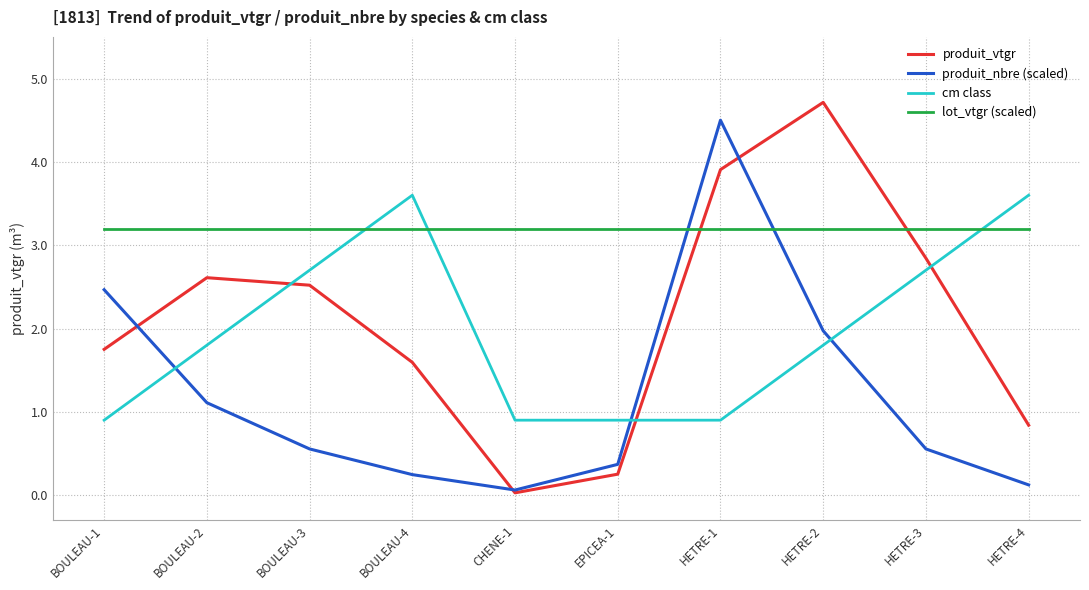

What is the spread (max minus min) of values at BOULEAU-3?

2.6